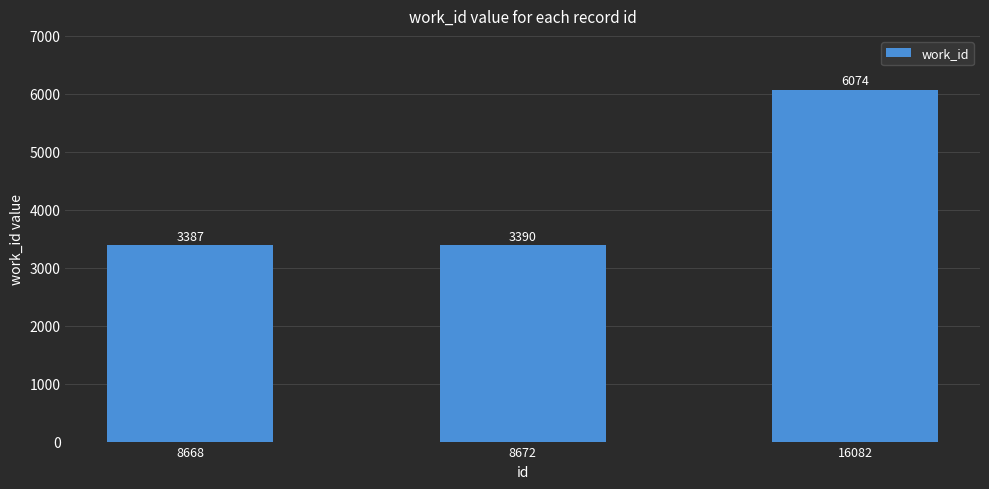

The value at 16082 is 1381. True or false?

False